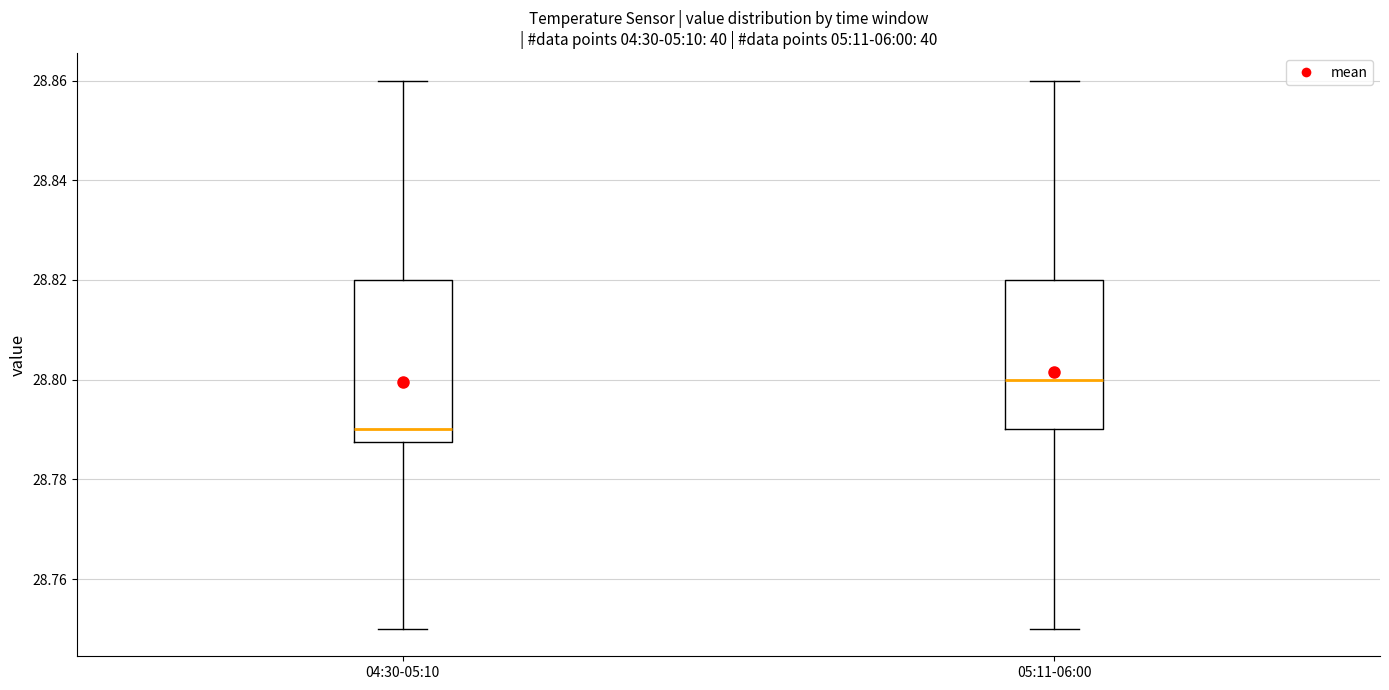

Where is the lower edge of the box for 04:30-05:10 on the y-axis? The values are not printed on the chart, so give them approximately, as read against the axis.

28.788